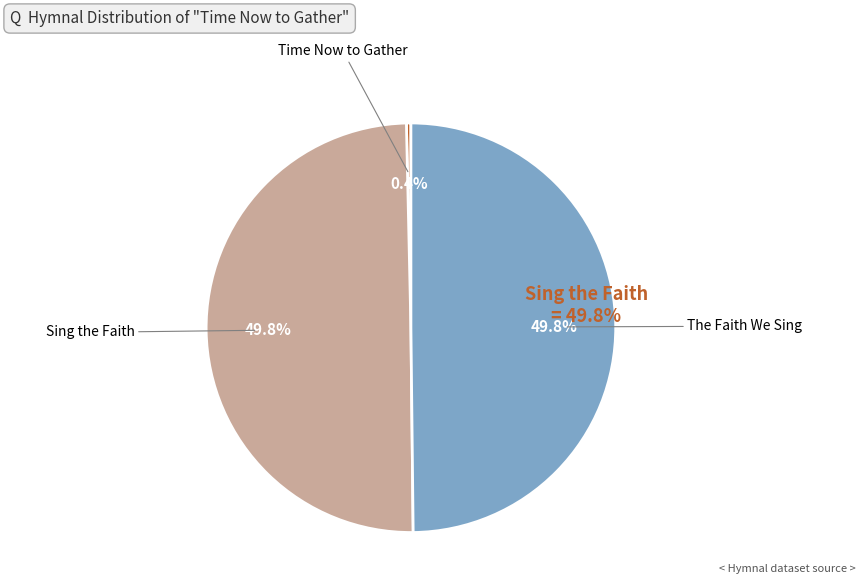

How many slices are in this pie chart?

3